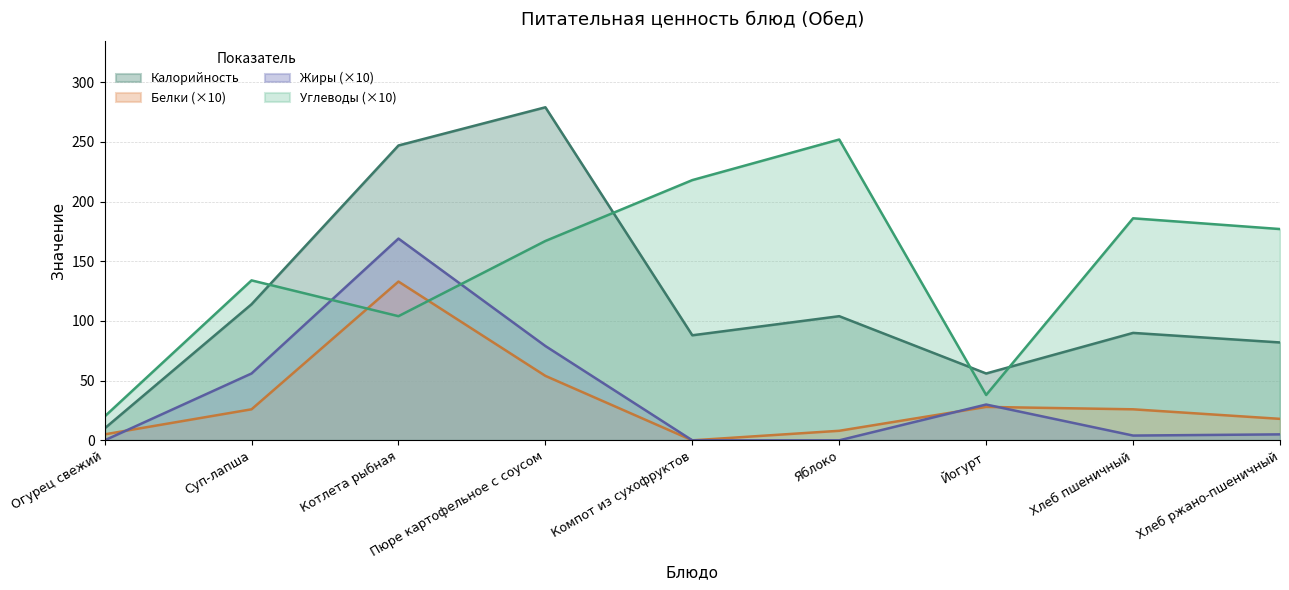

Reading left to right, list all the values displayed in this chart.

Калорийность: 10	114	247	279	88	104	56	90	82
Белки: 5	26	133	54	0	8	28	26	18
Жиры: 0	56	169	79	0	0	30	4	5
Углеводы: 20	134	104	167	218	252	38	186	177